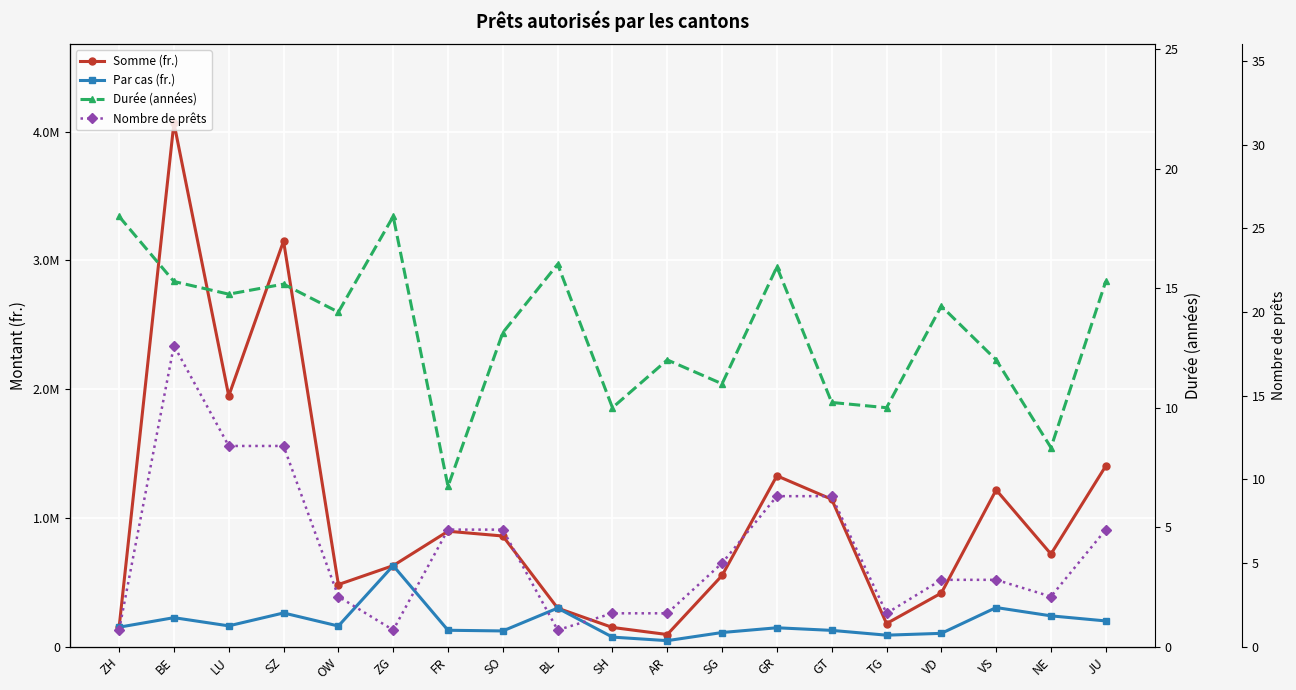

What is the difference between the second highest and minimum values in the Durée (années) series?

11.3